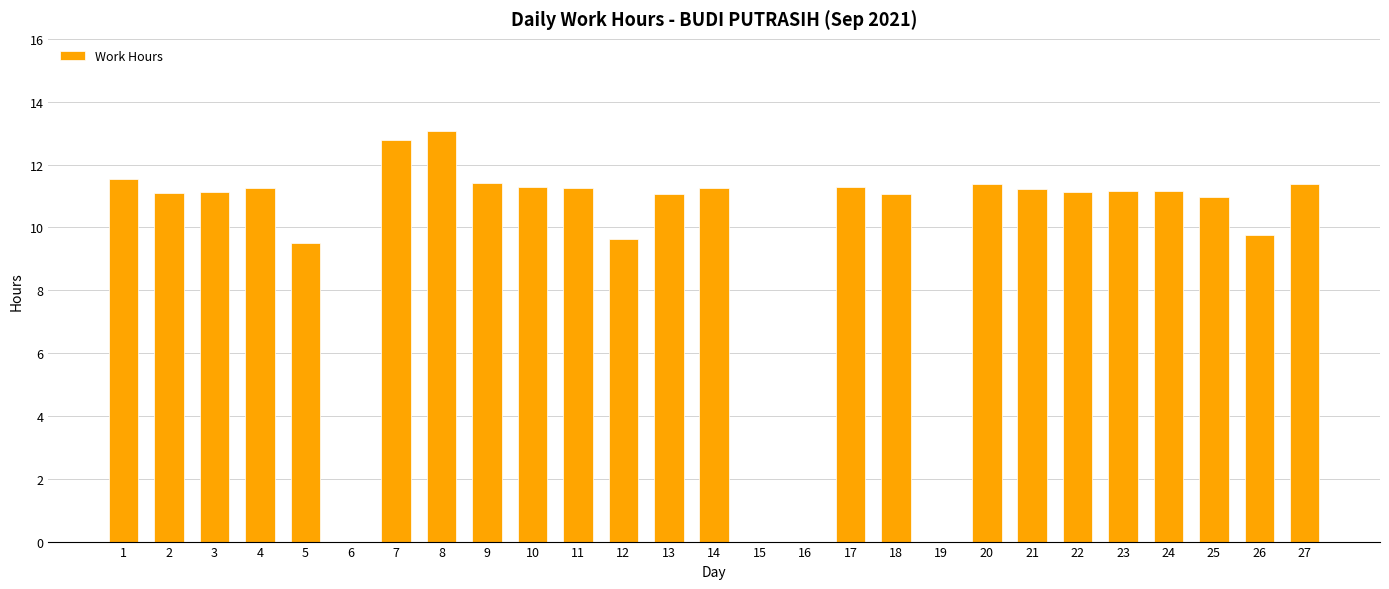

The chart shows a value of 9.8 at 26. True or false?

True